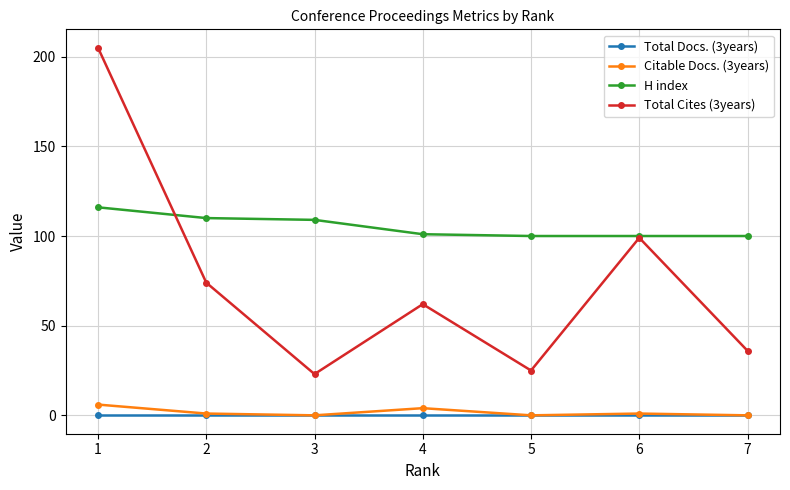

Between 5 and 7, which series saw the biggest shift?

Total Cites (3years)